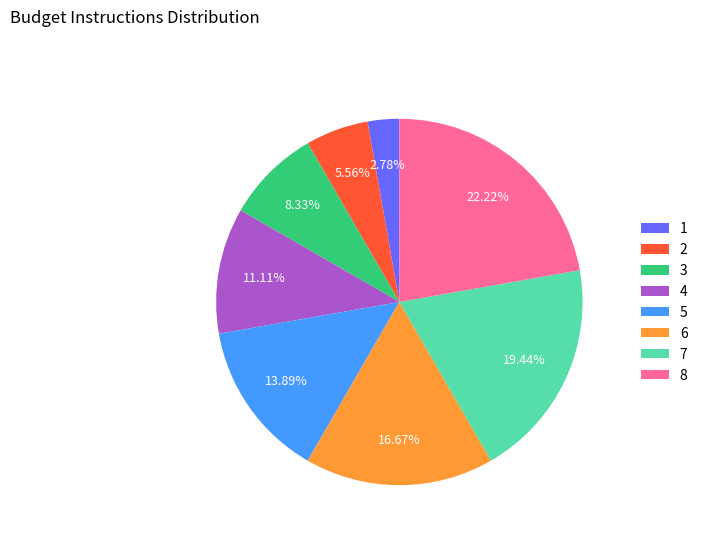

To the nearest percent, what is the difference between the largest and smallest slice percentages?

19%